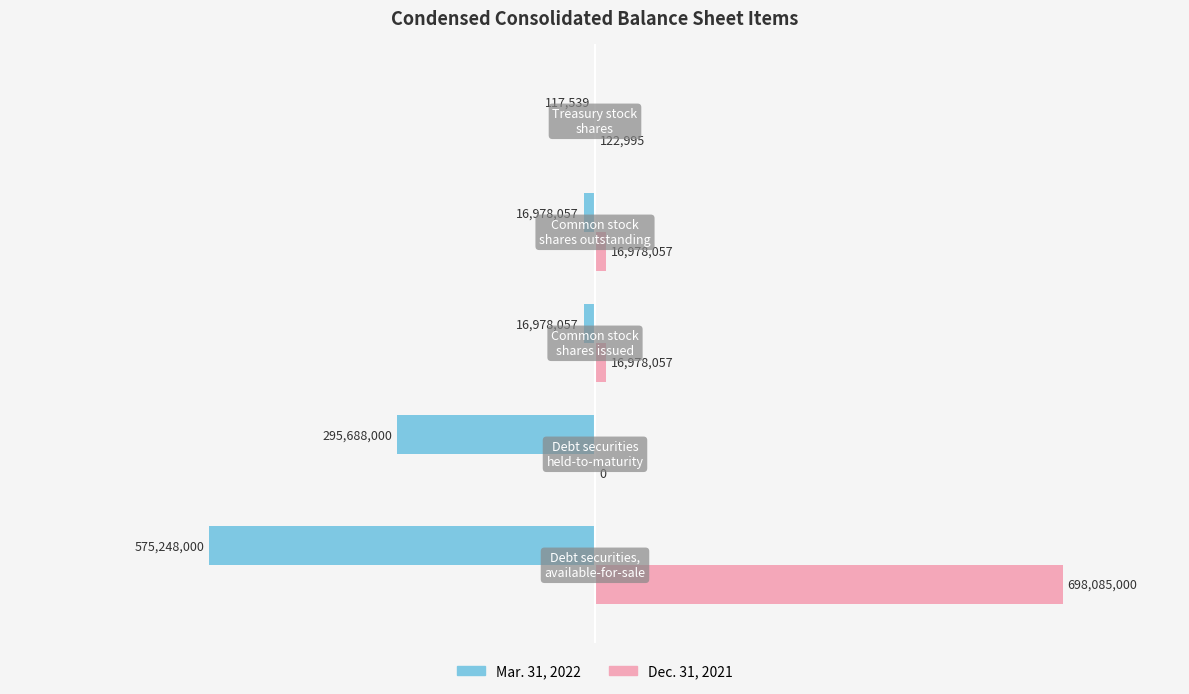

Reading left to right, what are all the values shown in this chart?

Mar. 31, 2022: -575248000	-295688000	-16978057	-16978057	-117539
Dec. 31, 2021: 698085000	0	16978057	16978057	122995